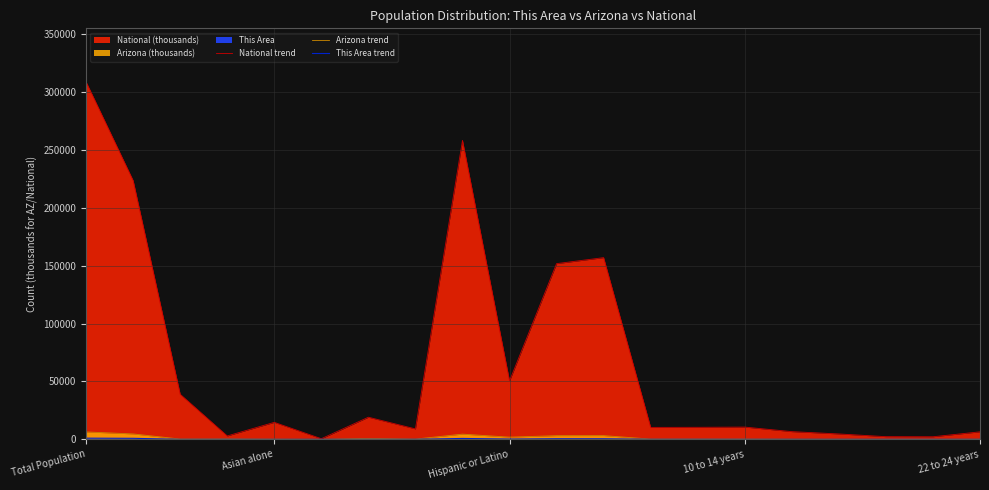

What is the average value of the Arizona trend series?

1336.4